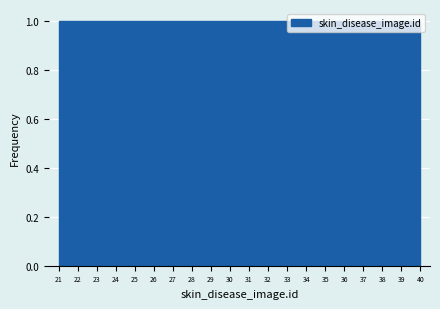

Reading left to right, transcribe this chart: for each bar, give the range it covers on the x-axis and its height. Neither the bar edges nor the heights are printed on the chart, so give them approximately, as read against the axes.

21.00 to 21.95: 1
21.95 to 22.90: 1
22.90 to 23.85: 1
23.85 to 24.80: 1
24.80 to 25.75: 1
25.75 to 26.70: 1
26.70 to 27.65: 1
27.65 to 28.60: 1
28.60 to 29.55: 1
29.55 to 30.50: 1
30.50 to 31.45: 1
31.45 to 32.40: 1
32.40 to 33.35: 1
33.35 to 34.30: 1
34.30 to 35.25: 1
35.25 to 36.20: 1
36.20 to 37.15: 1
37.15 to 38.10: 1
38.10 to 39.05: 1
39.05 to 40.00: 1